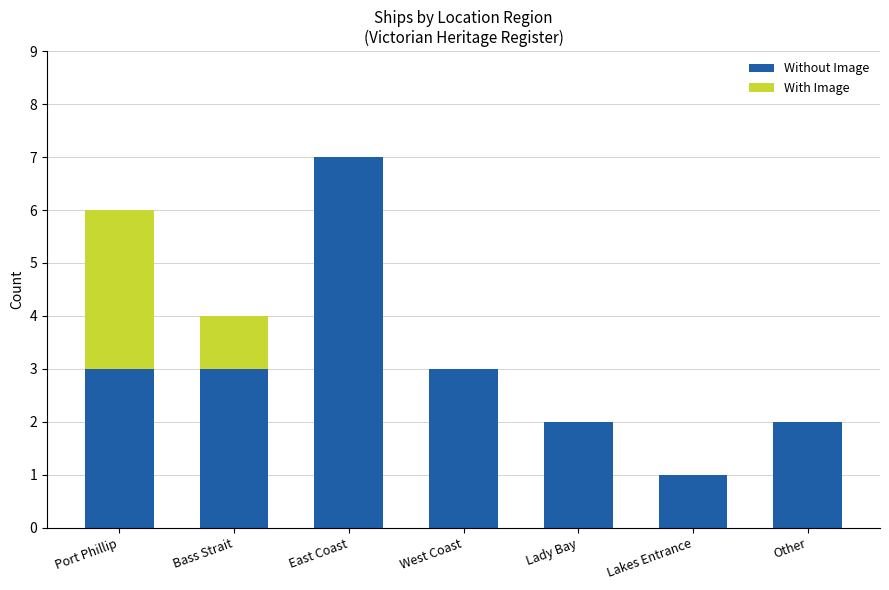

Reading left to right, what are the values for Without Image?

Port Phillip=3	Bass Strait=3	East Coast=7	West Coast=3	Lady Bay=2	Lakes Entrance=1	Other=2